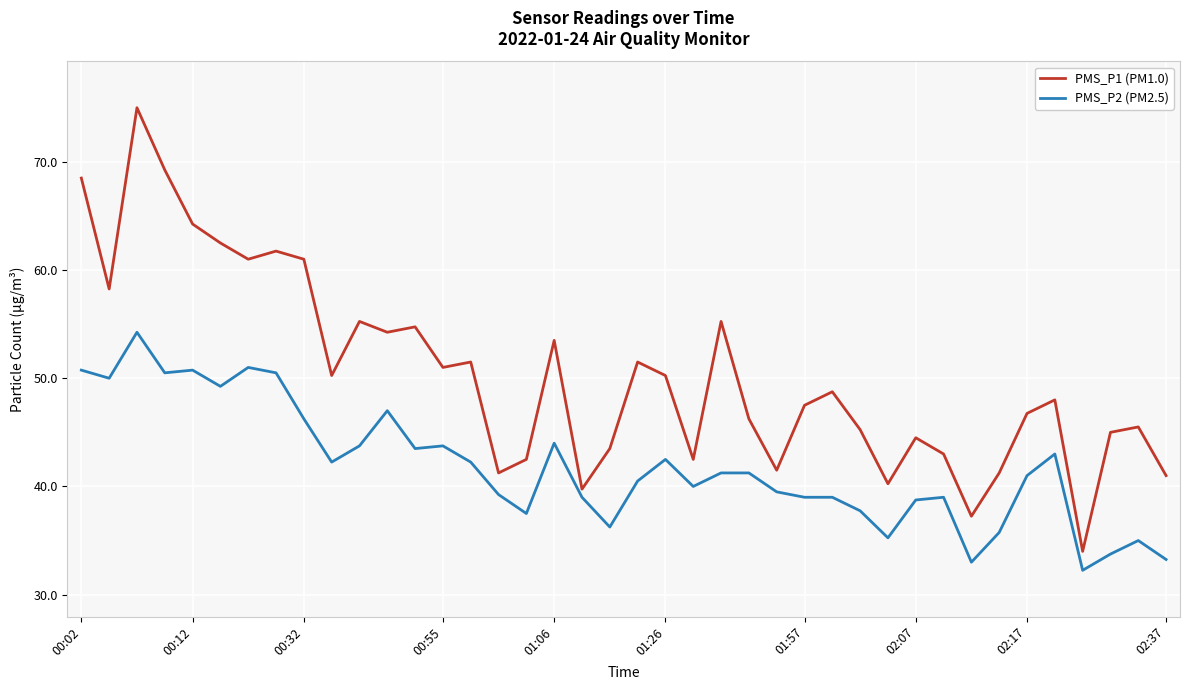

True or false: PMS_P2 (PM2.5) and PMS_P1 (PM1.0) cross at least once.

False